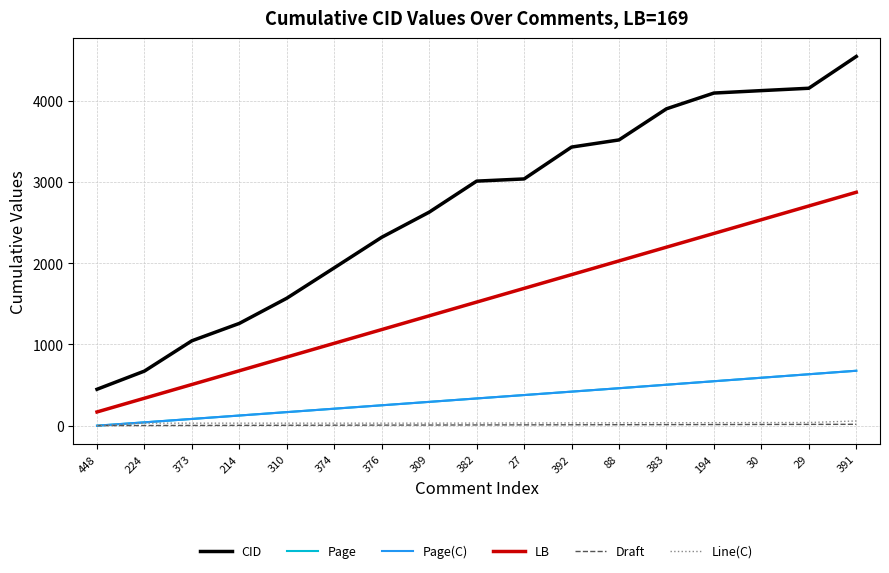

Does the chart display data point markers on the line(s)?

No